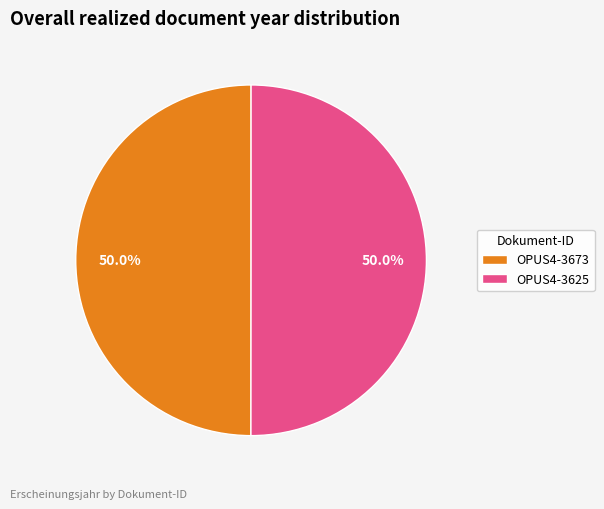

Is it true that OPUS4-3625 is 50% of the pie?

True